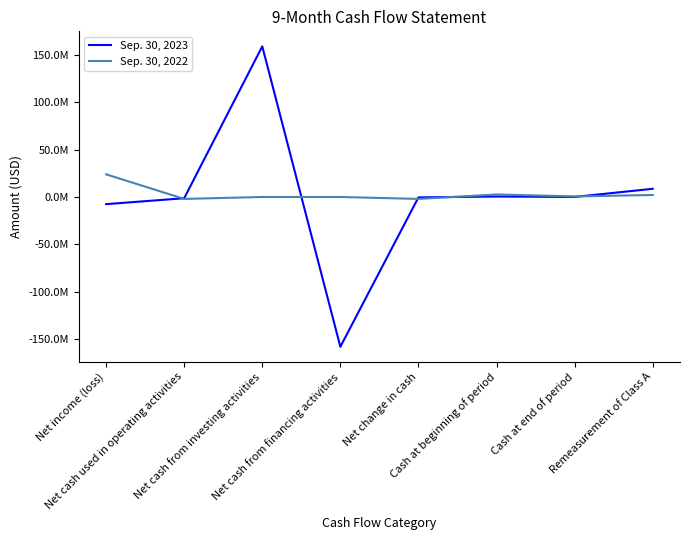

What are all the series names shown in the legend?

Sep. 30, 2023, Sep. 30, 2022